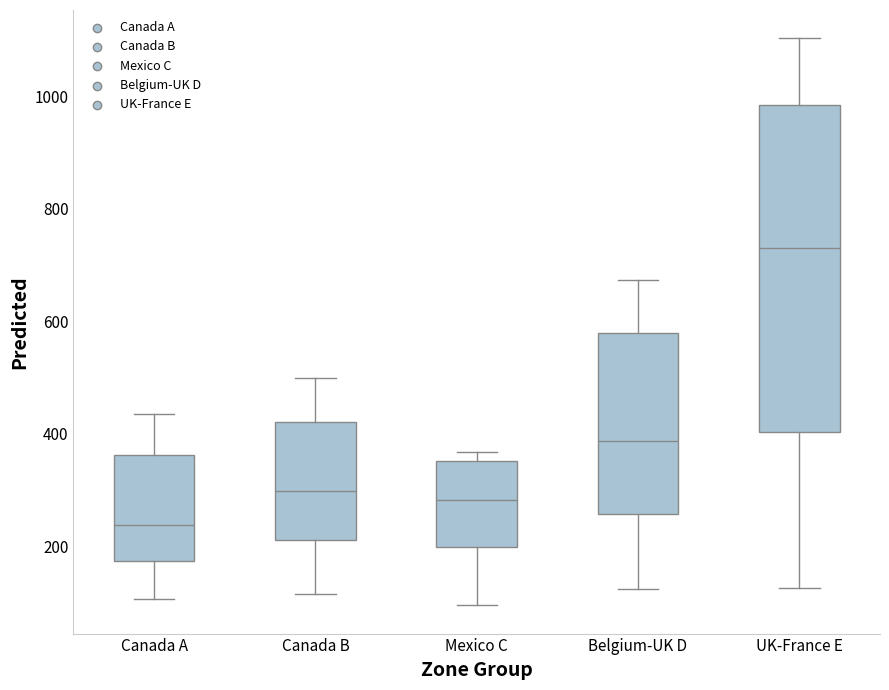

Reading left to right, read every box against the y-axis: the position of its median line, the range the box covers, and the ends of its whiskers. The values are not printed on the chart, so give them approximately, as read against the axis.

Canada A: median 240, box 180 to 360, whiskers 100 to 440
Canada B: median 300, box 220 to 420, whiskers 120 to 500
Mexico C: median 280, box 200 to 360, whiskers 100 to 360 (just above the box's upper edge)
Belgium-UK D: median 380, box 260 to 580, whiskers 120 to 680
UK-France E: median 740, box 400 to 980, whiskers 120 to 1100